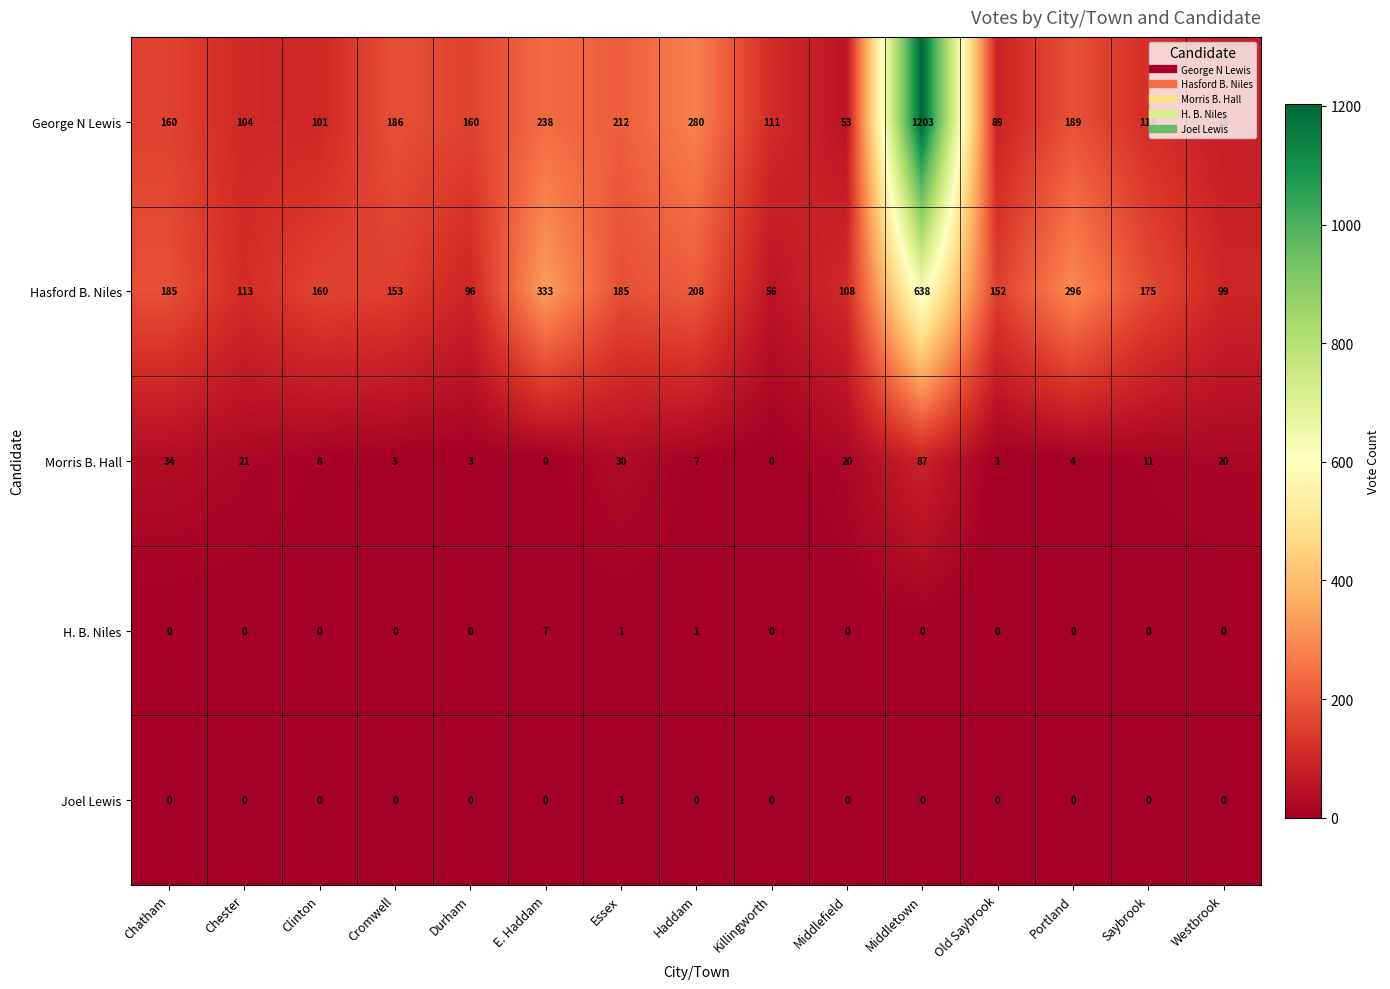

Between Durham and Middlefield, which series saw the biggest shift?

George N Lewis